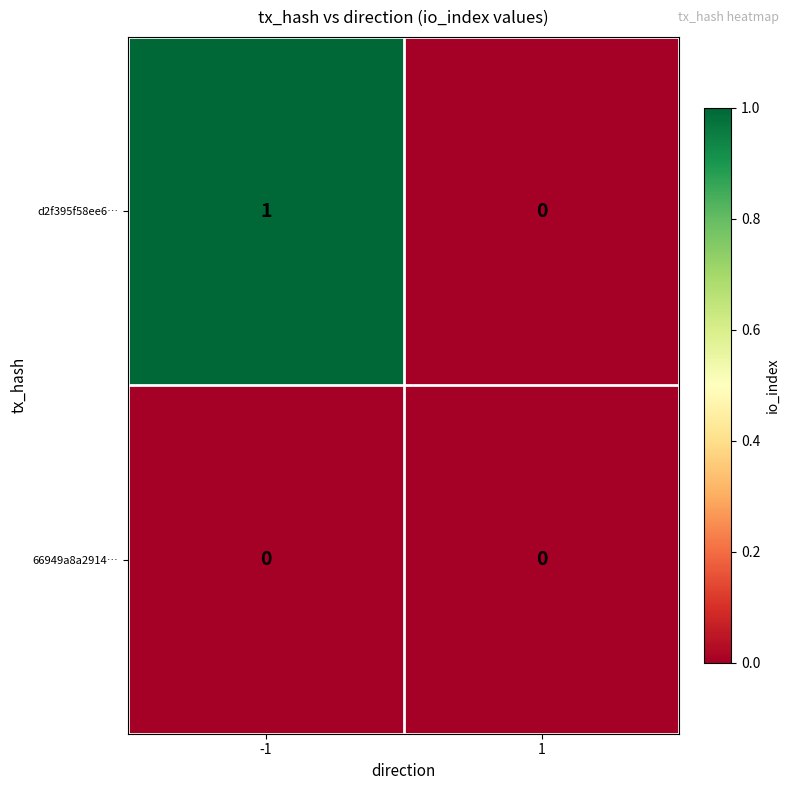

Rank the series by their average value, from lowest to highest.

66949a8a2914…, d2f395f58ee6…